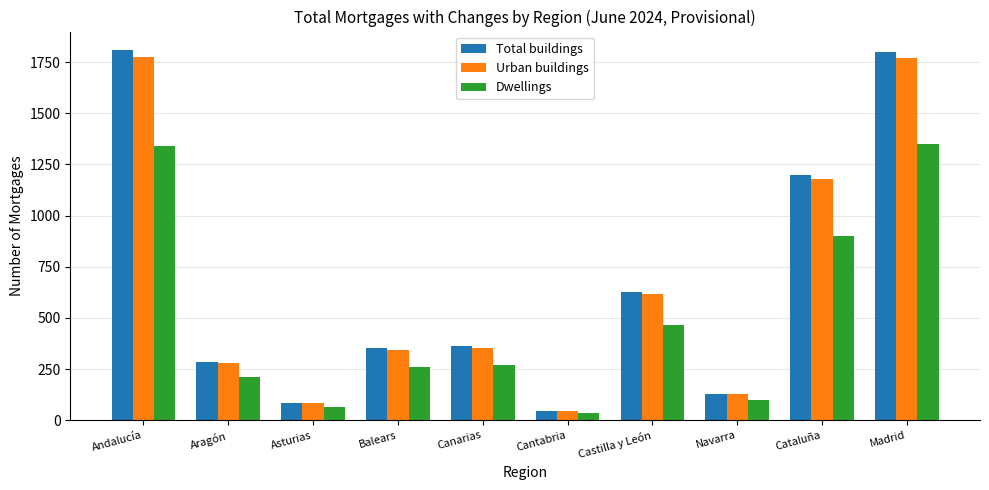

What is the spread (max minus min) of values at Castilla y León?

162